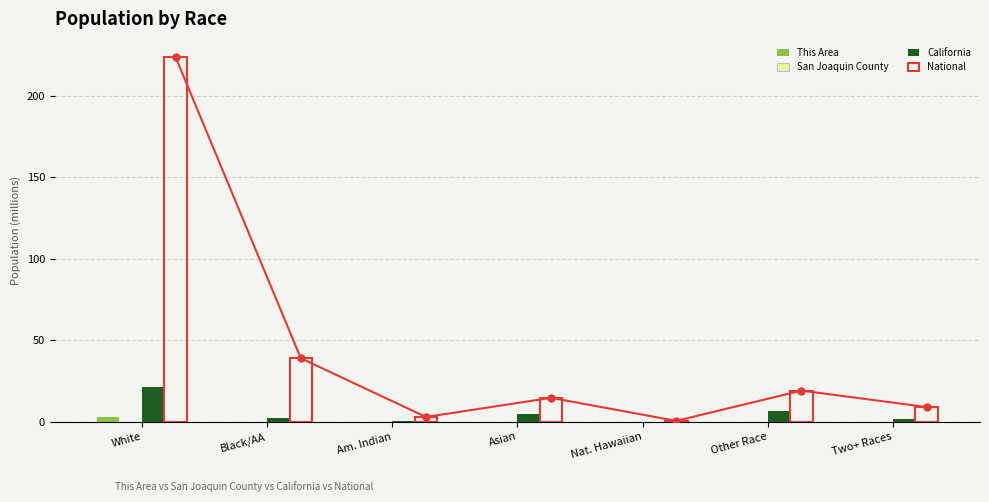

Reading left to right, list all the values displayed in this chart.

This Area: White=2.8	Black/AA=0.0	Am. Indian=0.0	Asian=0.0	Nat. Hawaiian=0.0	Other Race=0.0	Two+ Races=0.0
San Joaquin County: White=0.0	Black/AA=0.1	Am. Indian=0.0	Asian=0.1	Nat. Hawaiian=0.0	Other Race=0.1	Two+ Races=0.0
California: White=21.5	Black/AA=2.3	Am. Indian=0.4	Asian=4.9	Nat. Hawaiian=0.1	Other Race=6.3	Two+ Races=1.8
National: White=223.6	Black/AA=38.9	Am. Indian=2.9	Asian=14.7	Nat. Hawaiian=0.5	Other Race=19.1	Two+ Races=9.0